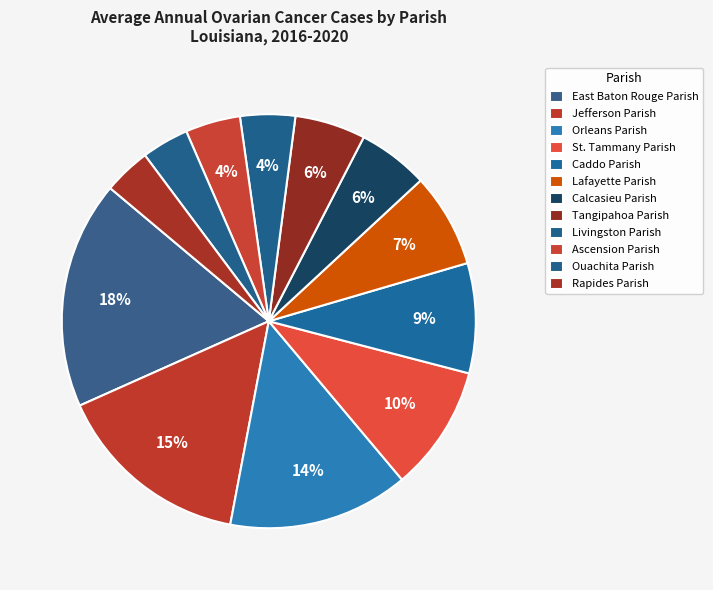

What portion of the pie excludes Orleans Parish?

85.9%